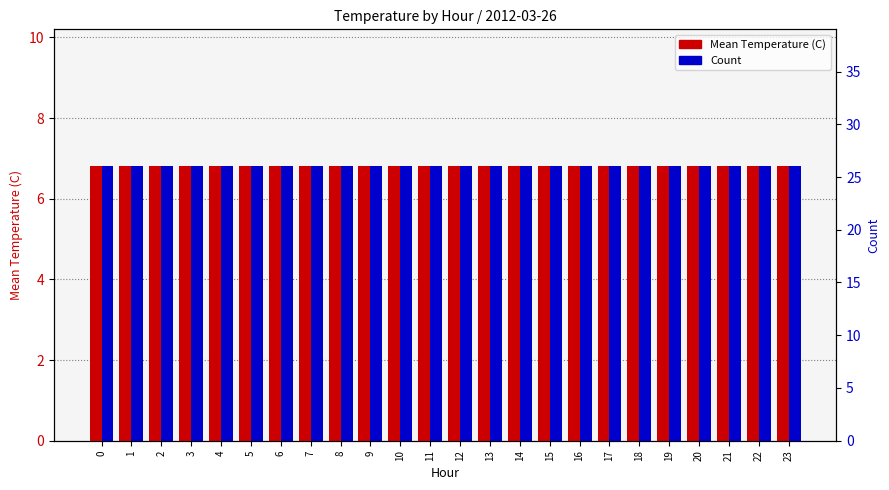

True or false: Mean Temperature (C) has a value of 6.8 at 6.

True